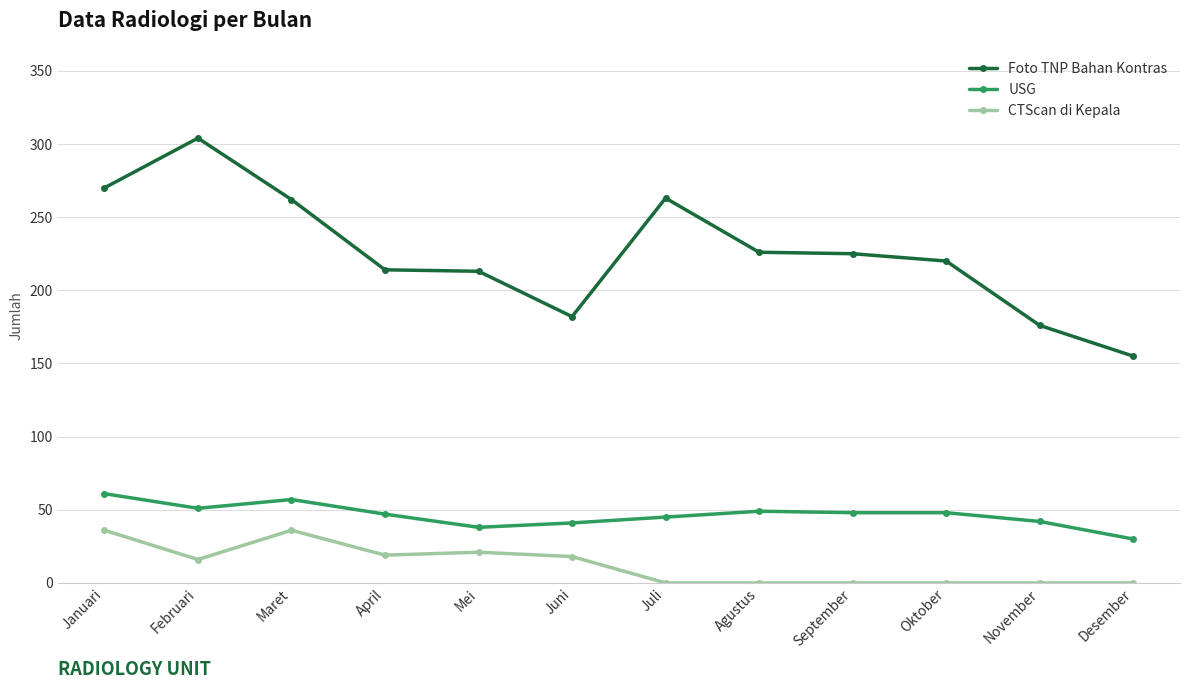

Where is the first local minimum for CTScan di Kepala?

Februari